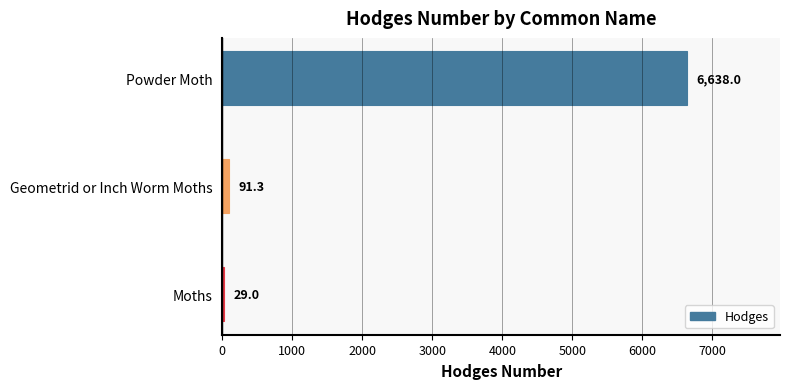

What is the difference between the maximum and minimum values?

6609.0